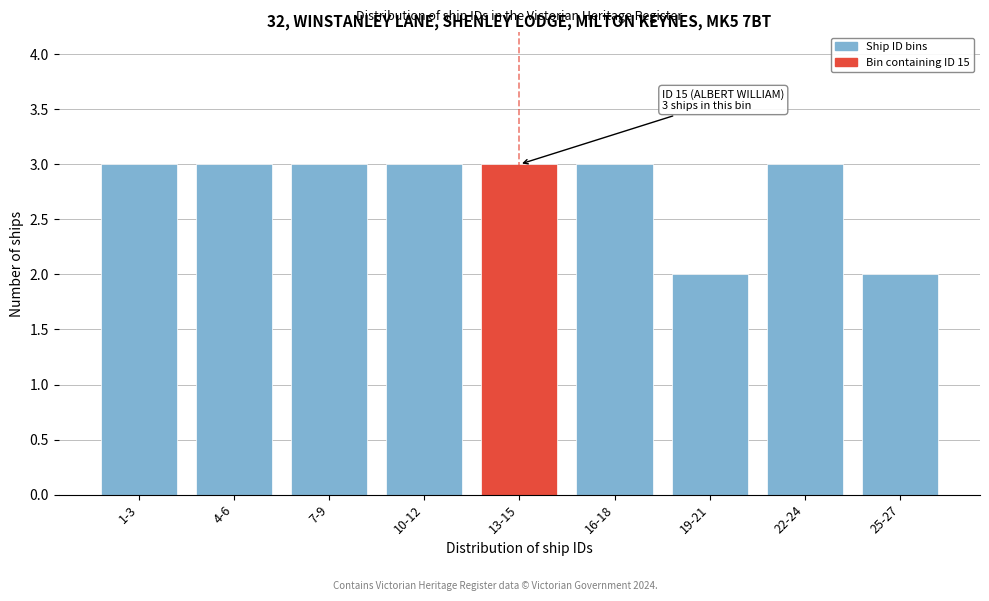

Reading right to left, extract all data points from this chart.

25-27=2	22-24=3	19-21=2	16-18=3	13-15=3	10-12=3	7-9=3	4-6=3	1-3=3